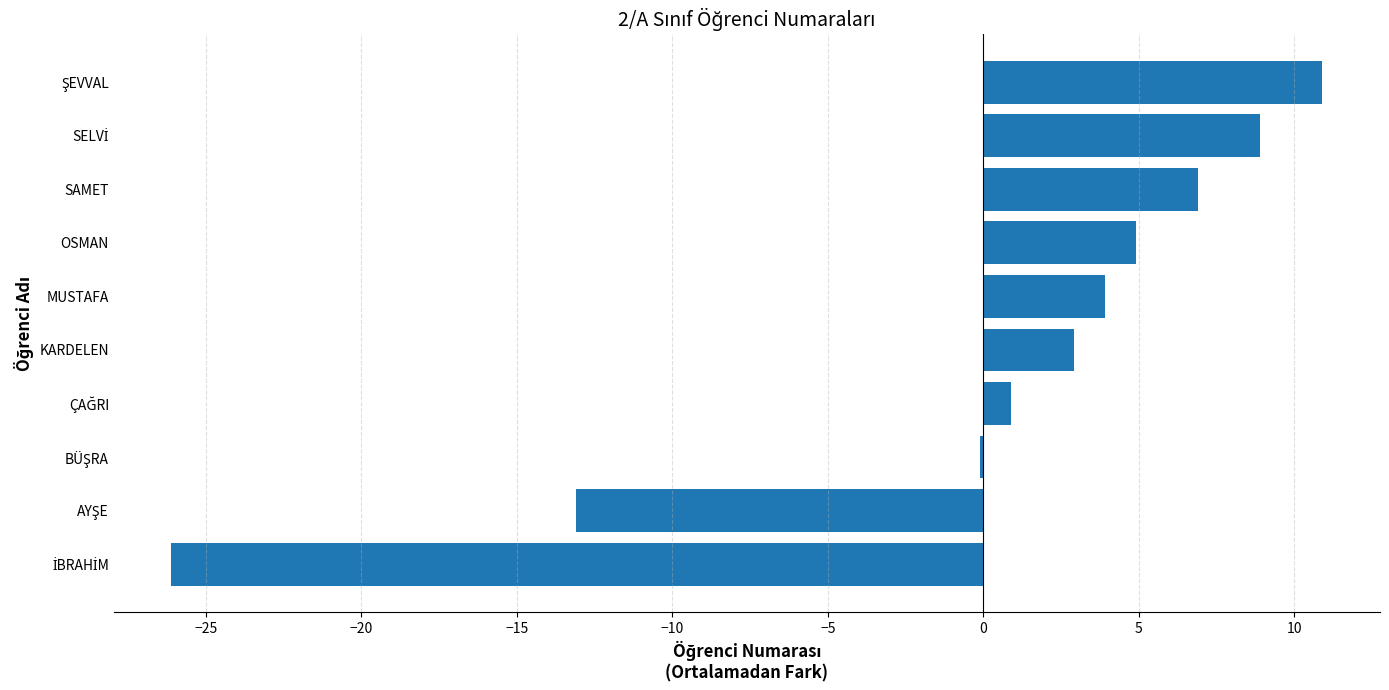

What is the greatest value displayed?

10.9